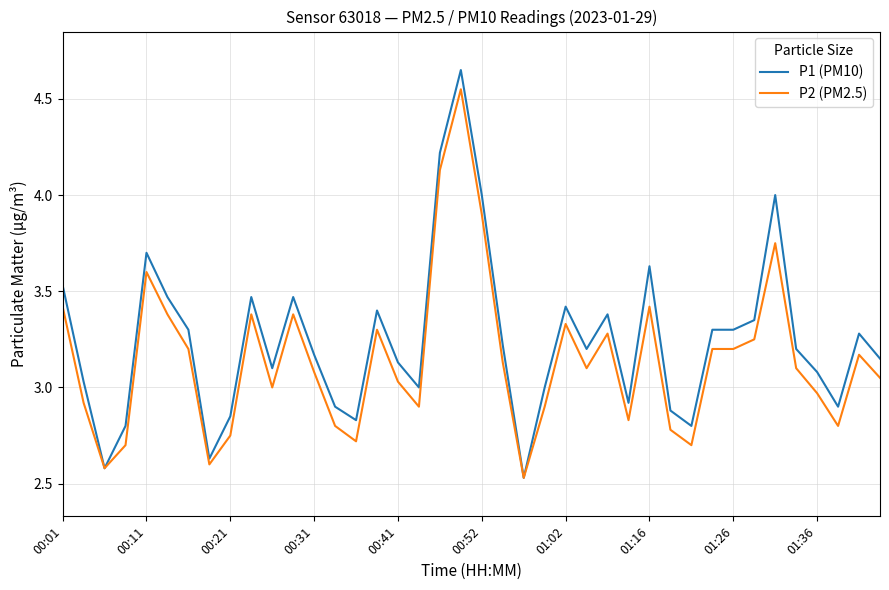

What is the difference between the second highest and second lowest values in the P2 (PM2.5) series?

1.5